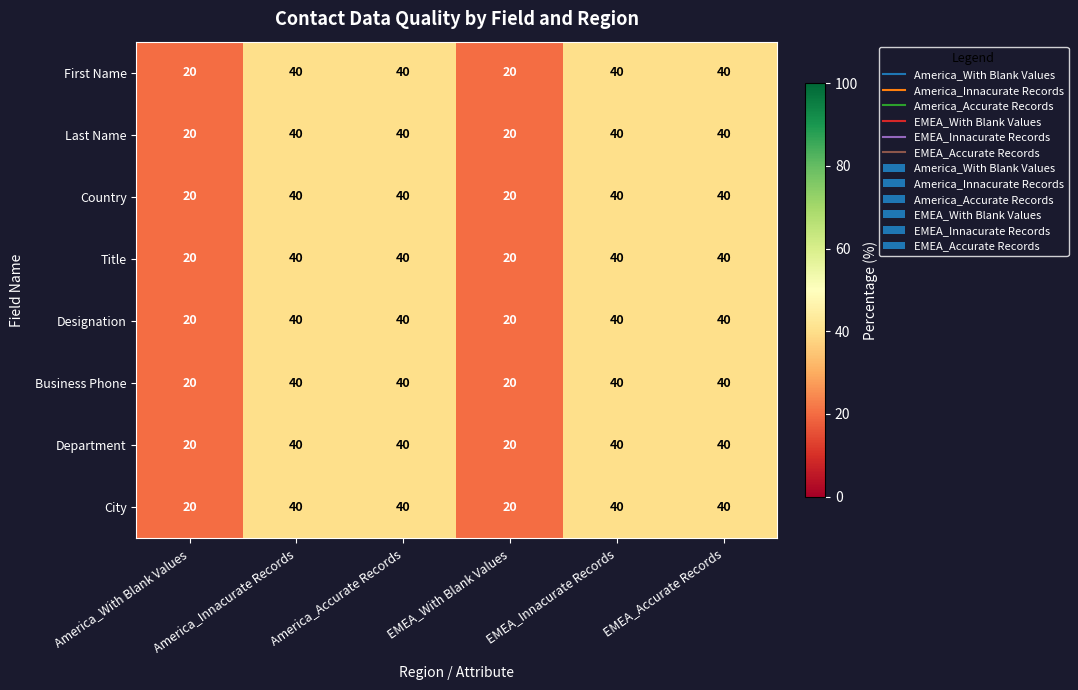

What is the minimum value shown in the chart?

20